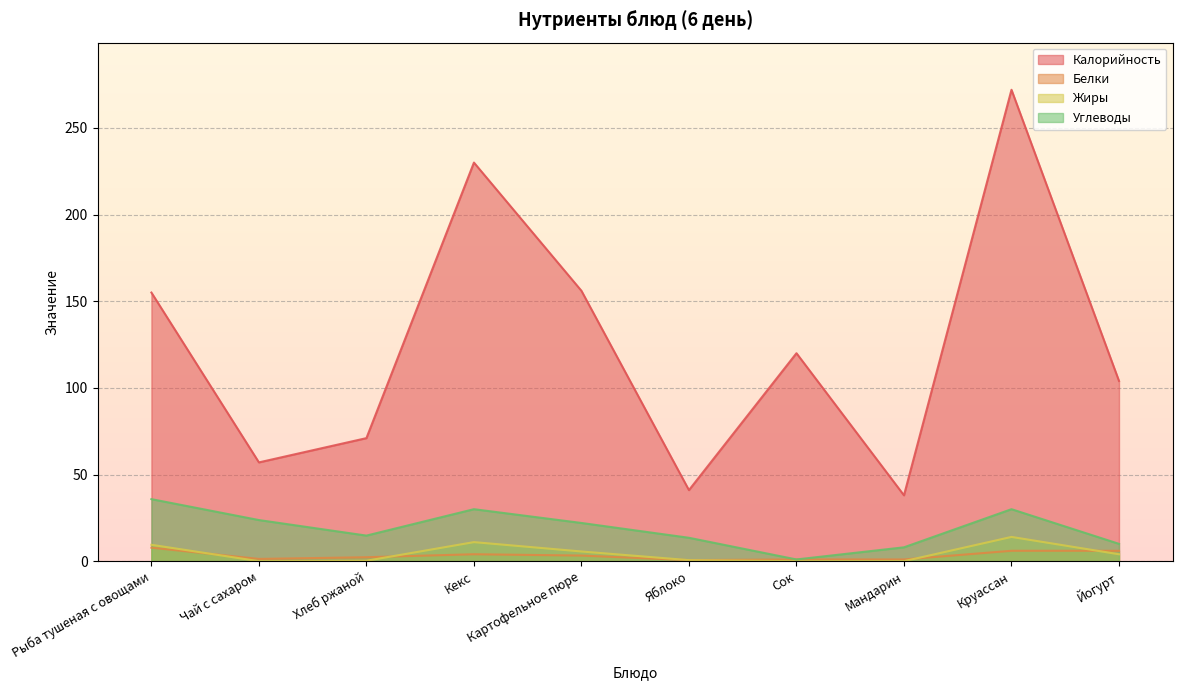

Is the value of Белки at Кекс greater than the value of Калорийность at Яблоко?

No